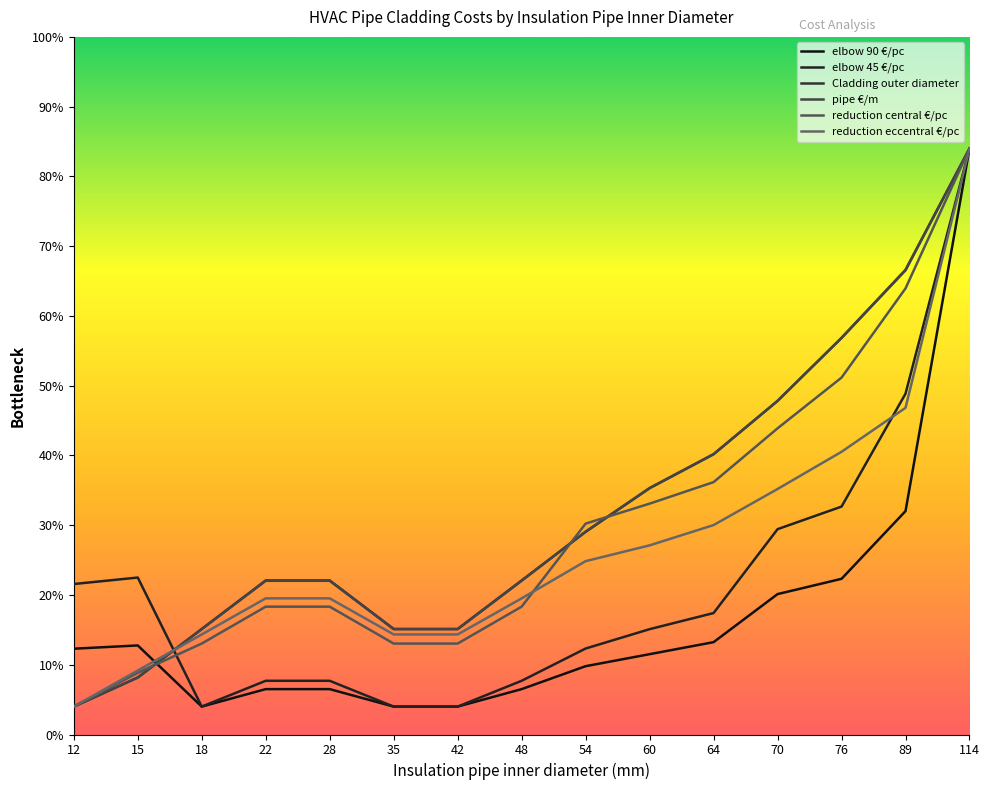

Reading right to left, what are all the values shown in this chart?

elbow 90 €/pc: 21.0	8.0	5.6	5.0	3.3	2.9	2.4	1.6	1.0	1.0	1.6	1.6	1.0	3.2	3.1
elbow 45 €/pc: 21.0	12.2	8.2	7.4	4.4	3.8	3.1	1.9	1.0	1.0	1.9	1.9	1.0	5.6	5.4
Cladding outer diameter: 21.0	16.7	14.2	12.0	10.0	8.8	7.3	5.5	3.8	3.8	5.5	5.5	3.8	2.0	1.0
pipe €/m: 21.0	16.6	14.2	12.0	10.0	8.8	7.3	5.5	3.8	3.8	5.5	5.5	3.8	2.0	1.0
reduction central €/pc: 21.0	16.0	12.8	11.0	9.0	8.3	7.6	4.6	3.3	3.3	4.6	4.6	3.3	2.2	1.0
reduction eccentral €/pc: 21.0	11.7	10.1	8.8	7.5	6.8	6.2	4.9	3.6	3.6	4.9	4.9	3.6	2.3	1.0